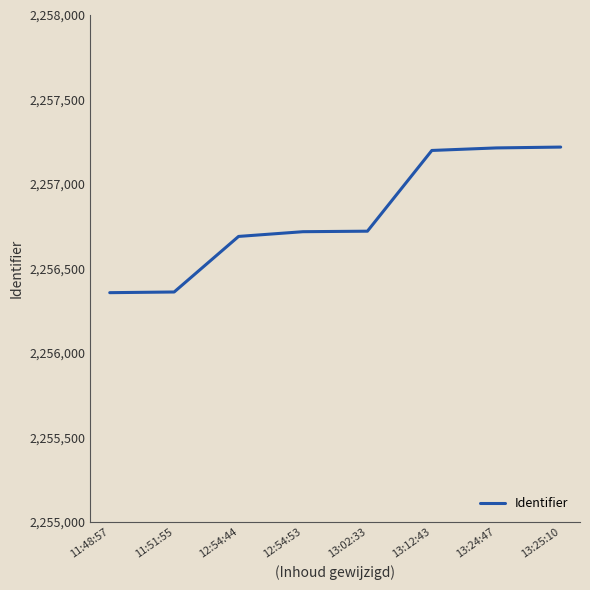

What is the sum of the values at 13:25:10 and 13:12:43?

4514416